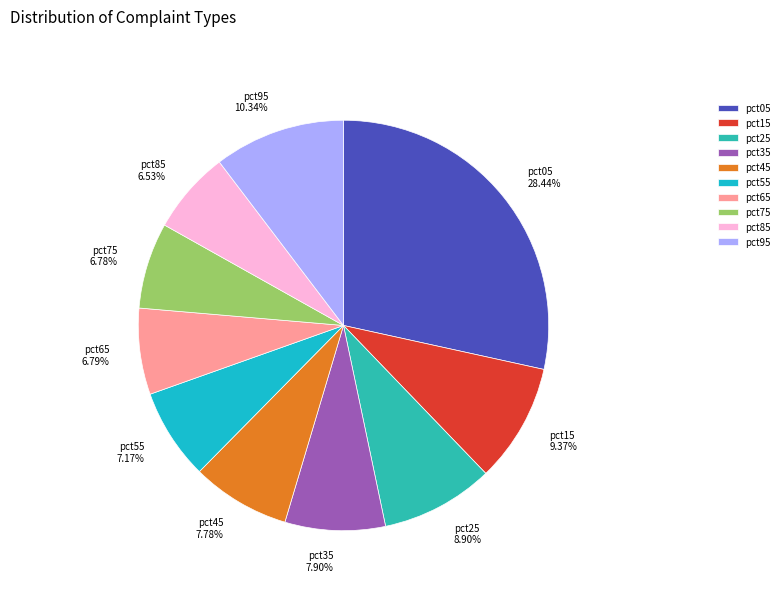

To the nearest percent, what is the combined percentage of pct85 and pct75?

13%